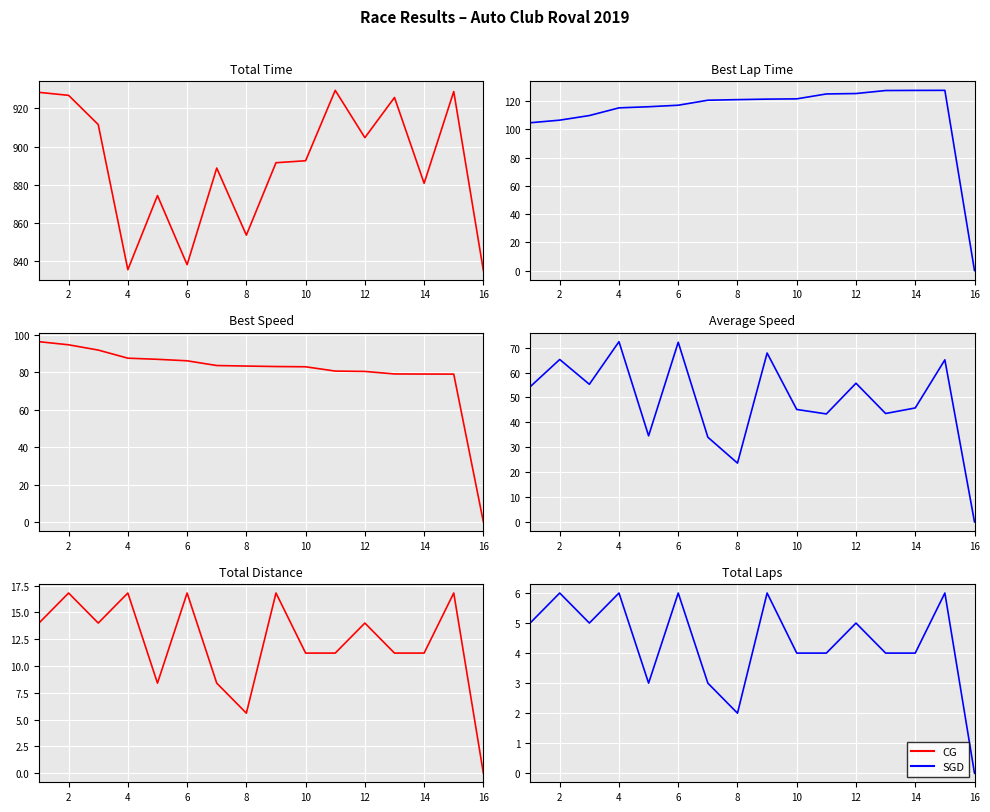

True or false: Total Time has more than 0 points higher than both neighbors.

True